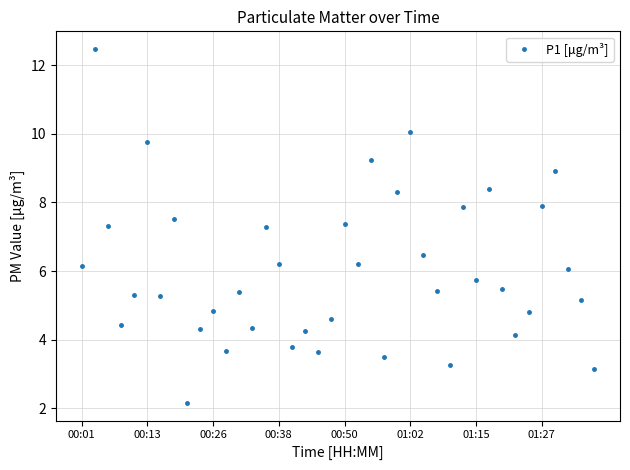

What is the sum of all values?

240.1